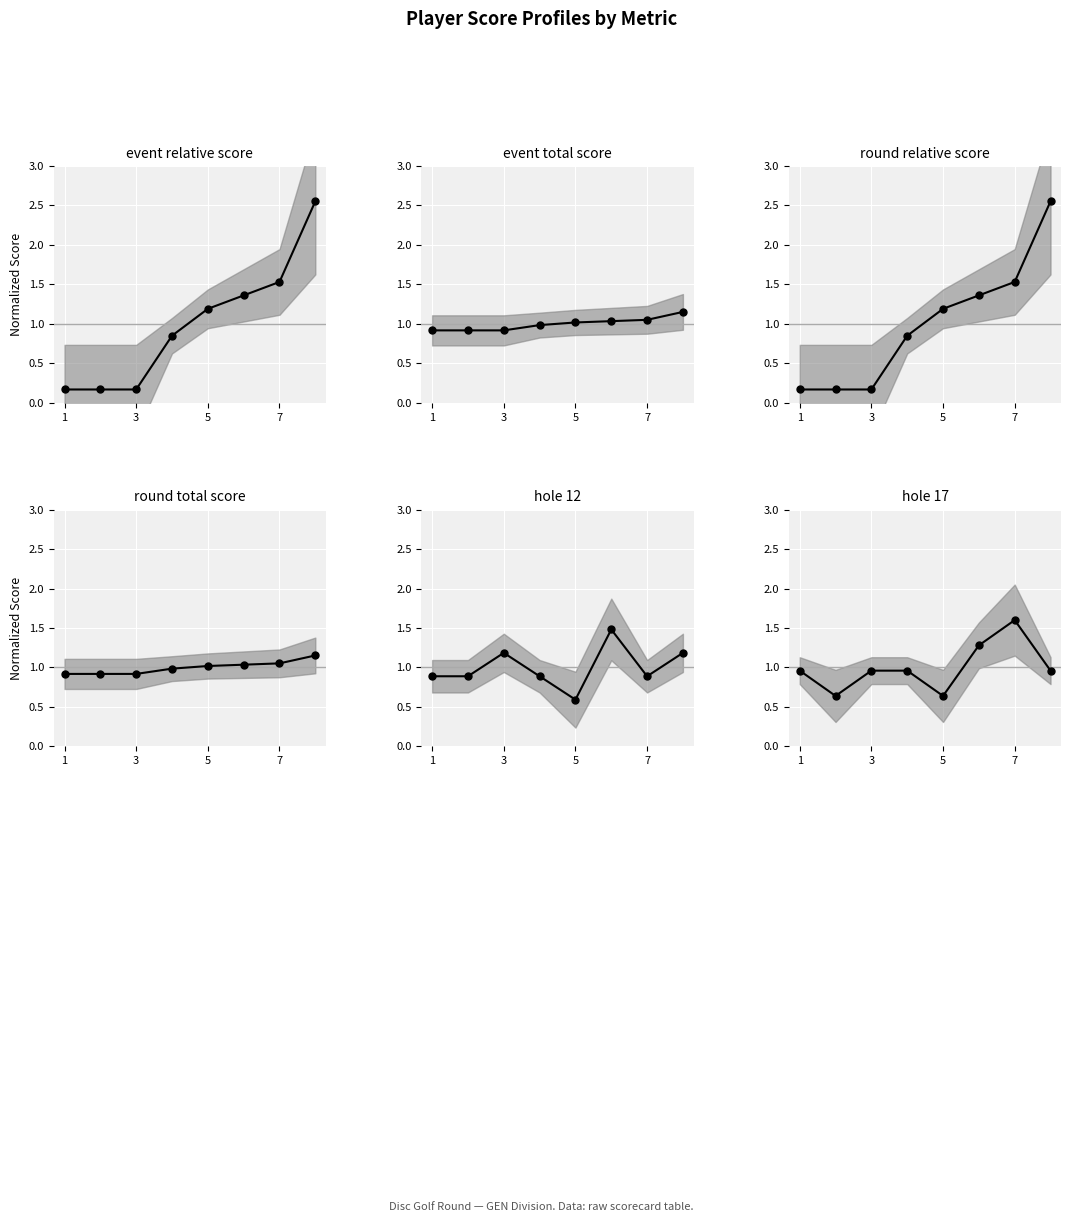

At 1, list the series in order from smallest to largest.

event_relative_score, round_relative_score, hole_12, event_total_score, round_total_score, hole_17